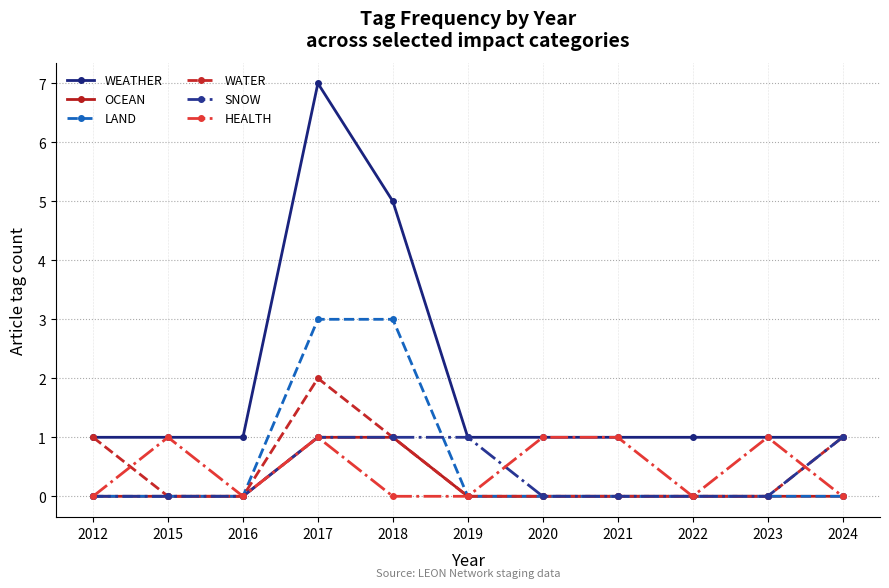

Which series has the largest total across all categories?

WEATHER